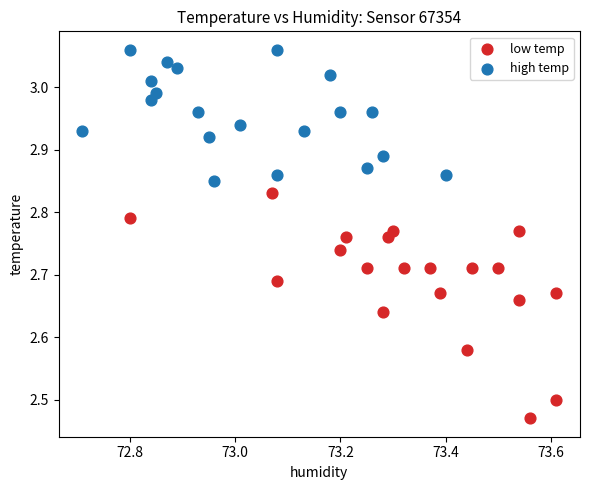

Which series has the widest spread of Y values?

low temp